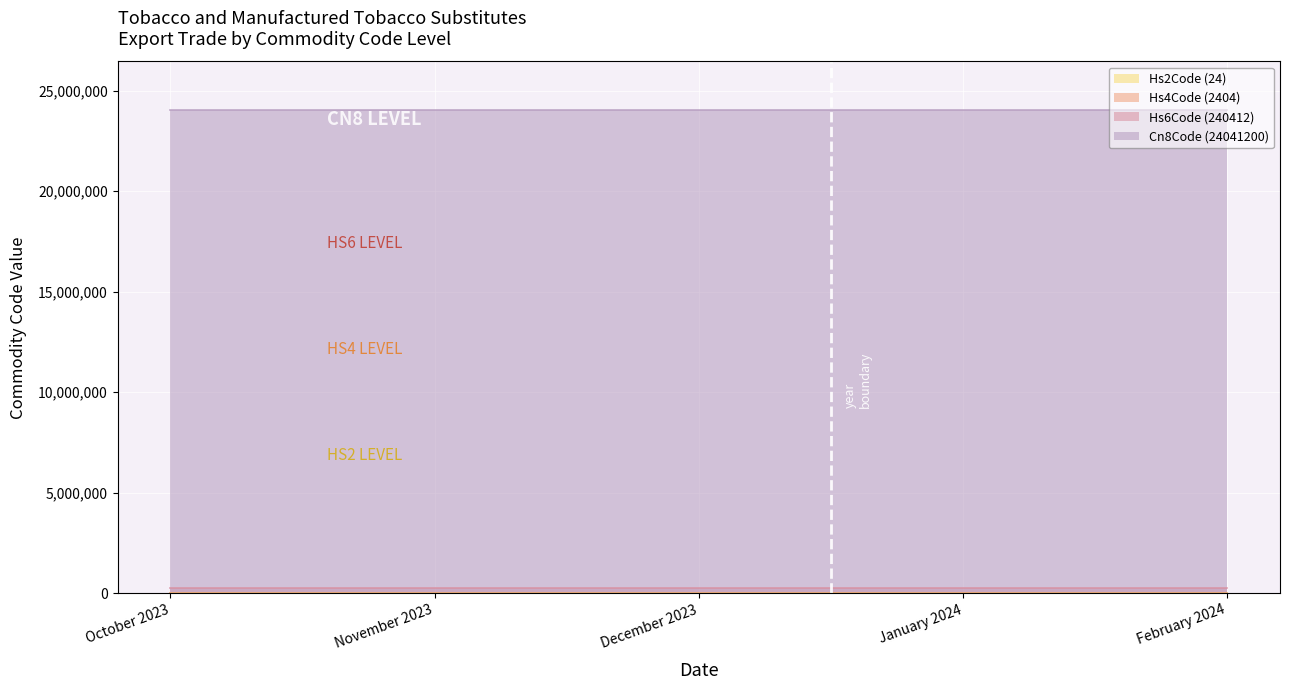

True or false: Cn8Code has a value of 24041200 at February 2024.

True